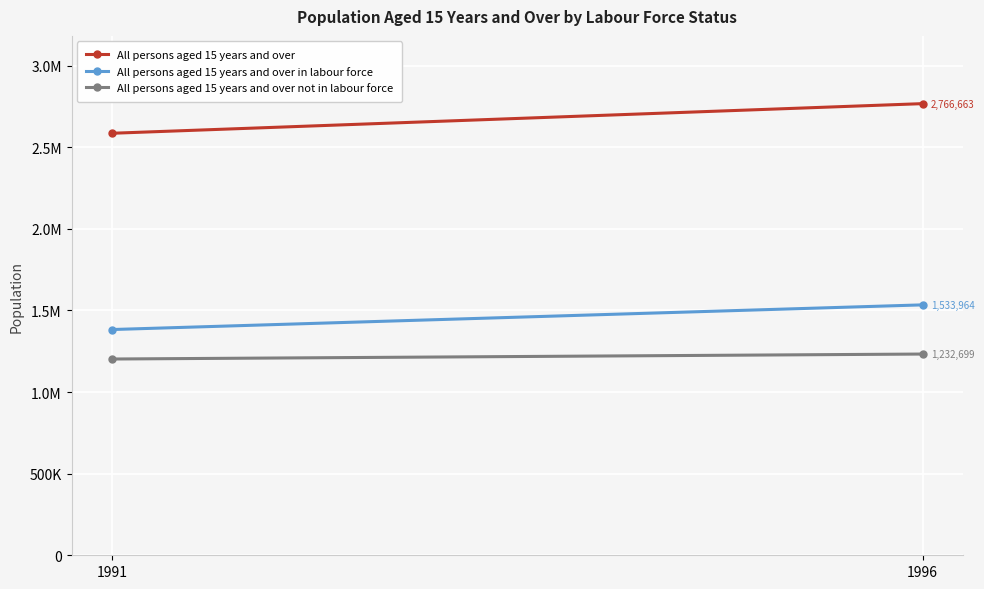

At which category does the chart reach its minimum across all series?

1991